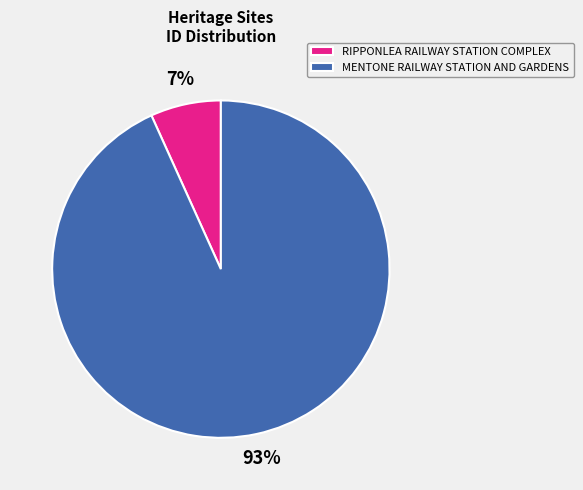

What is the ratio of the value at RIPPONLEA RAILWAY STATION COMPLEX to the value at MENTONE RAILWAY STATION AND GARDENS?

0.1